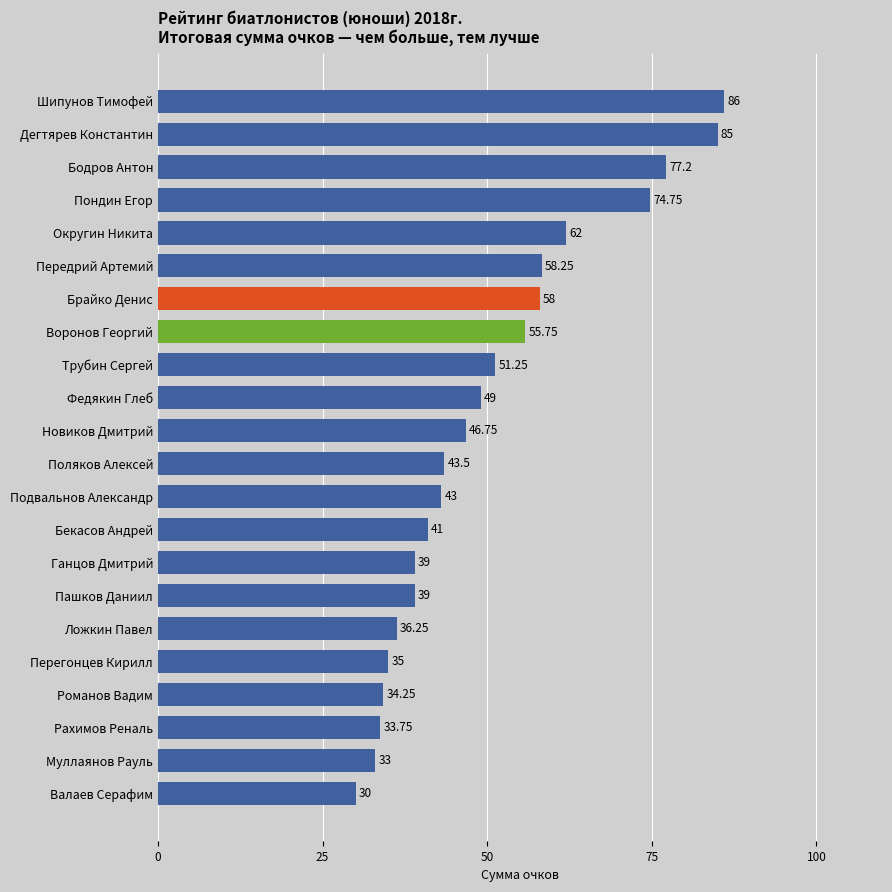

What is the difference between the maximum and minimum values?

56.0